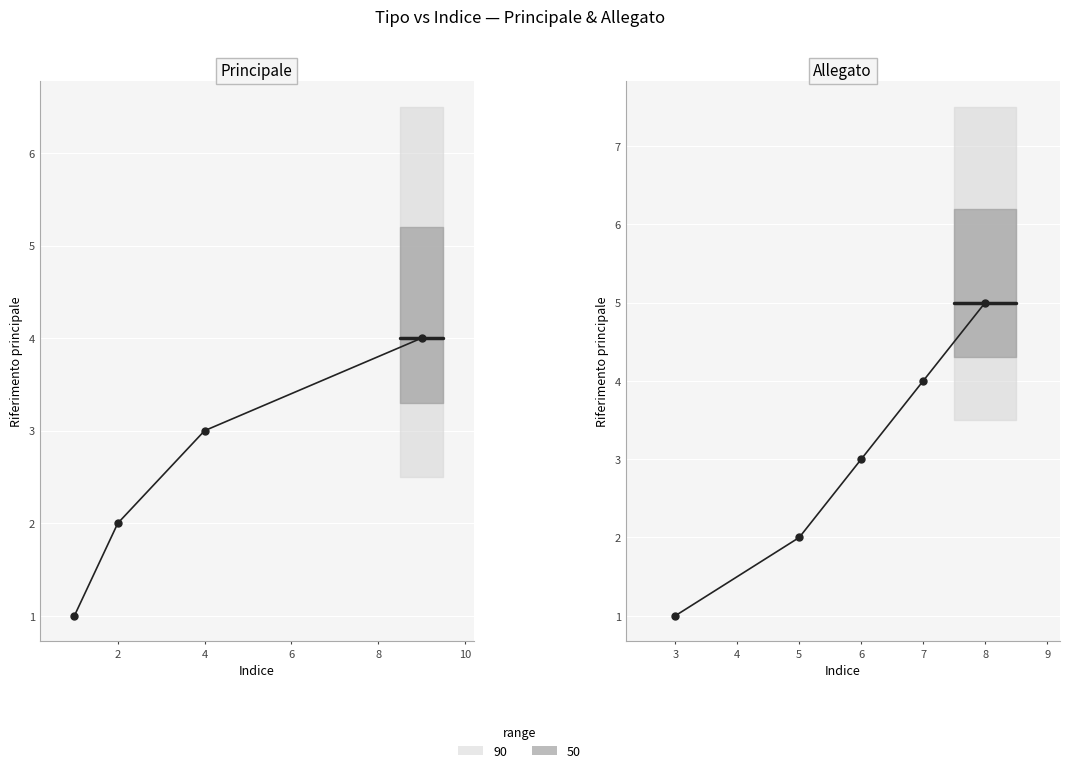

True or false: the data has more than 0 interior local peaks.

False